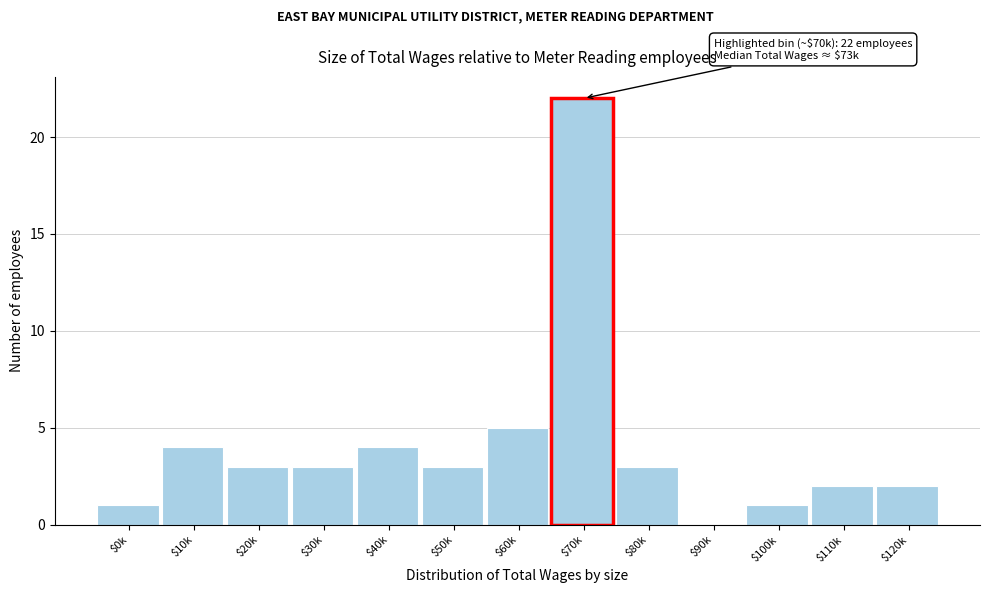

At which label is the value closest to 11?

$60k